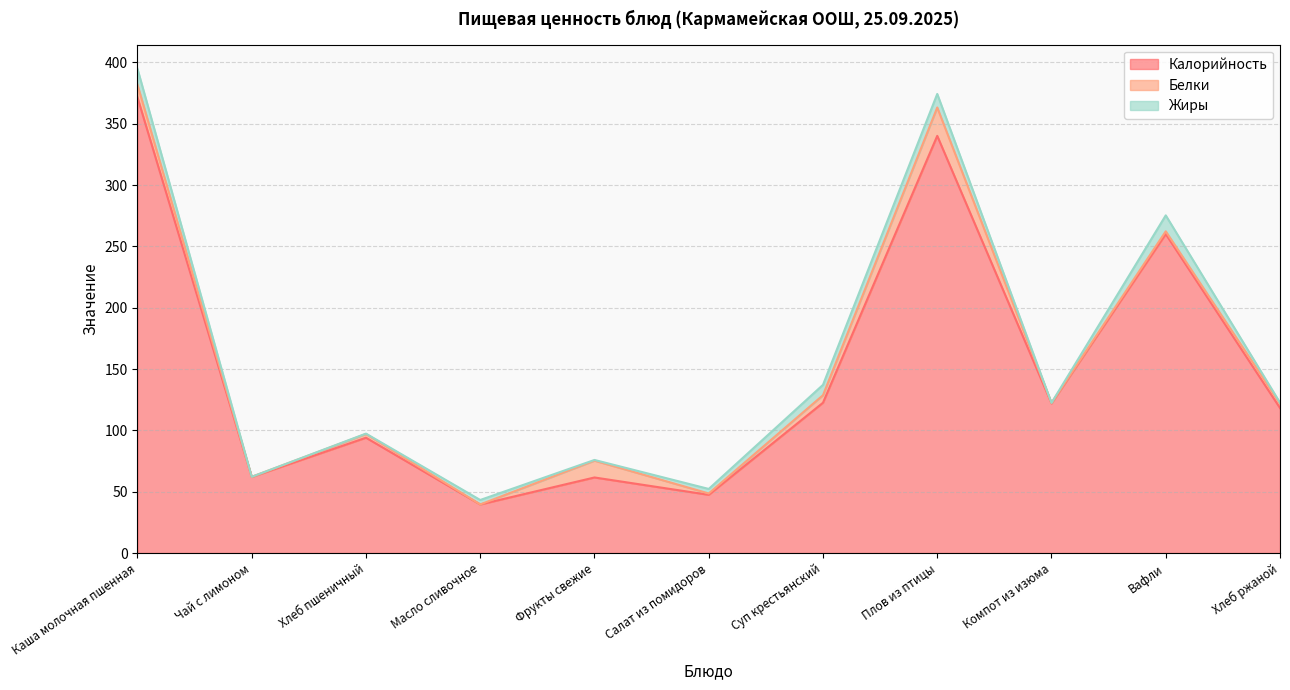

Which series has the largest total across all categories?

Калорийность